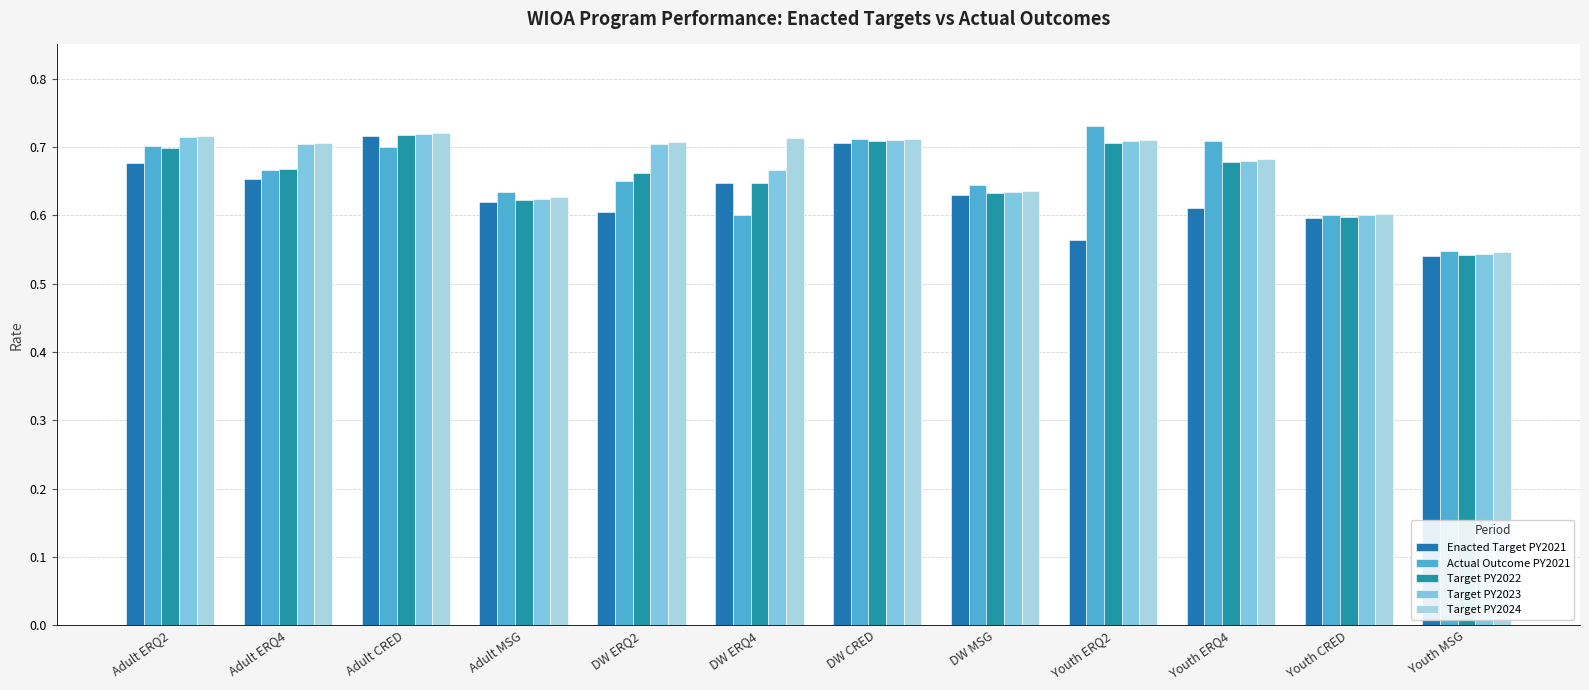

Count the number of data series in this chart.

5